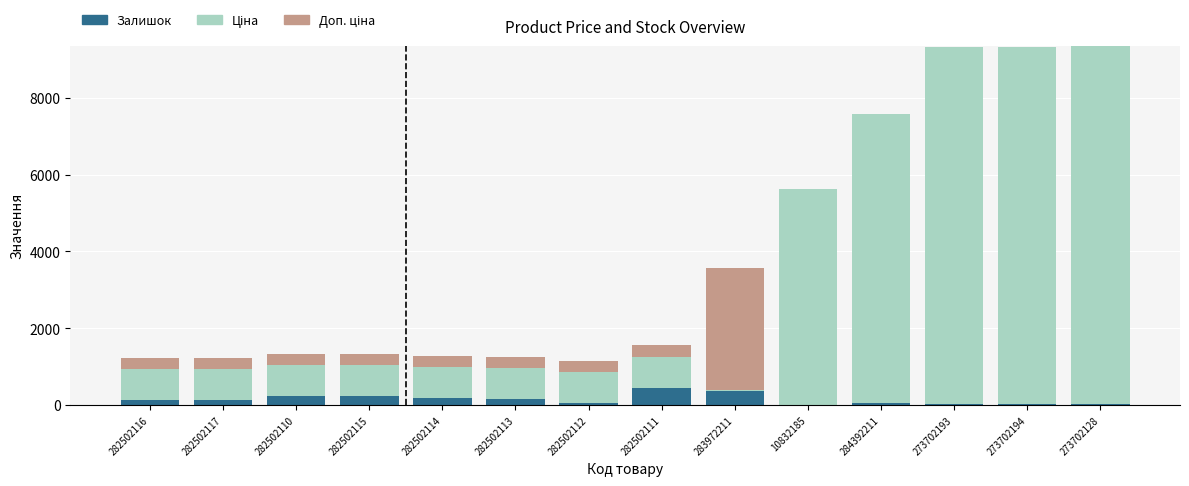

What is the maximum value for Залишок?

450.0